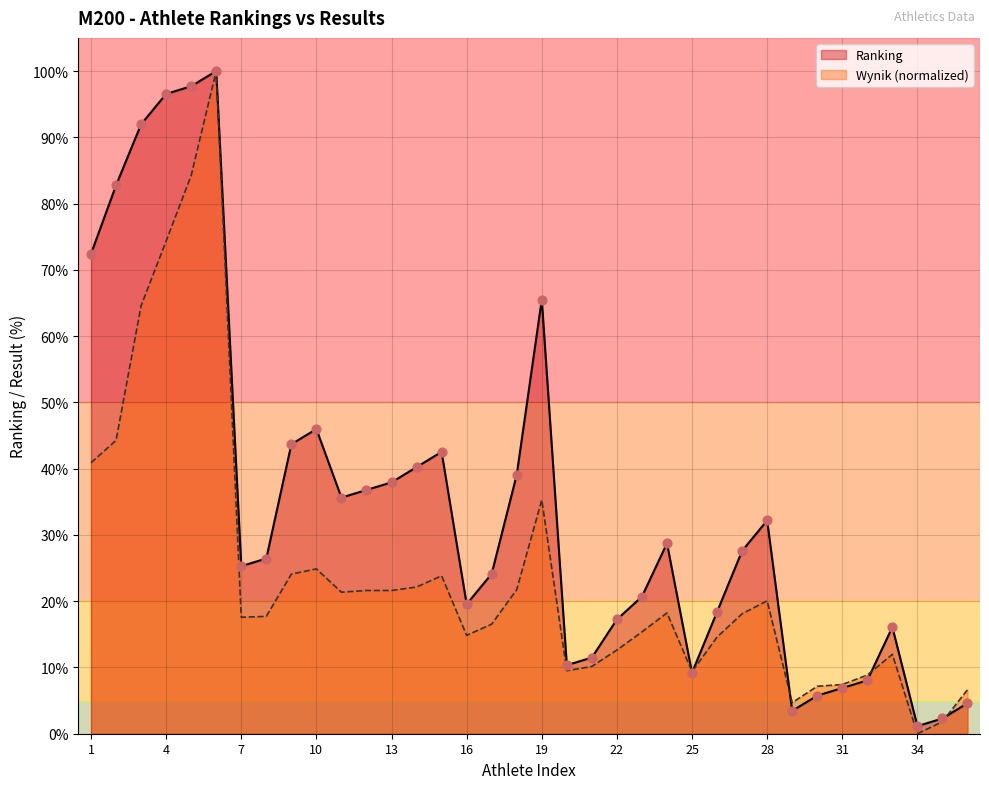

Which series has the largest total across all categories?

Ranking